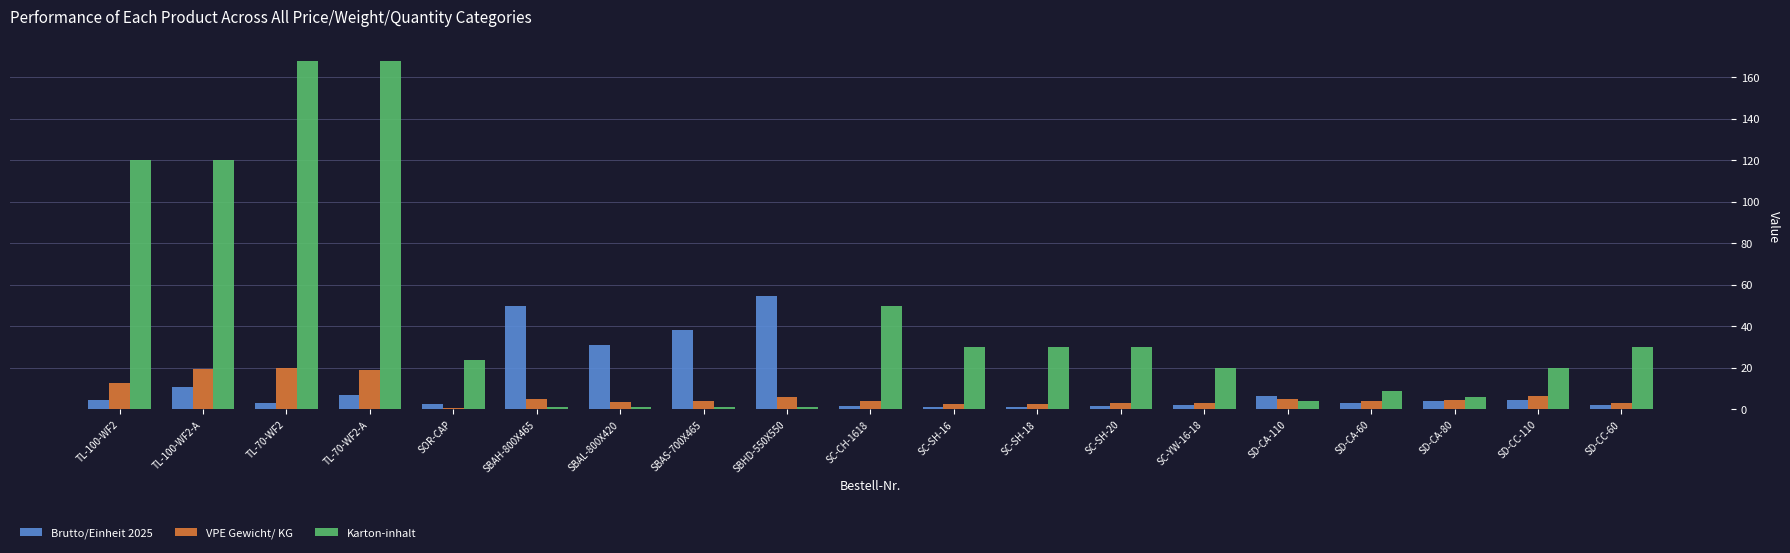

What is the highest value of the Brutto/Einheit 2025 series?

54.9